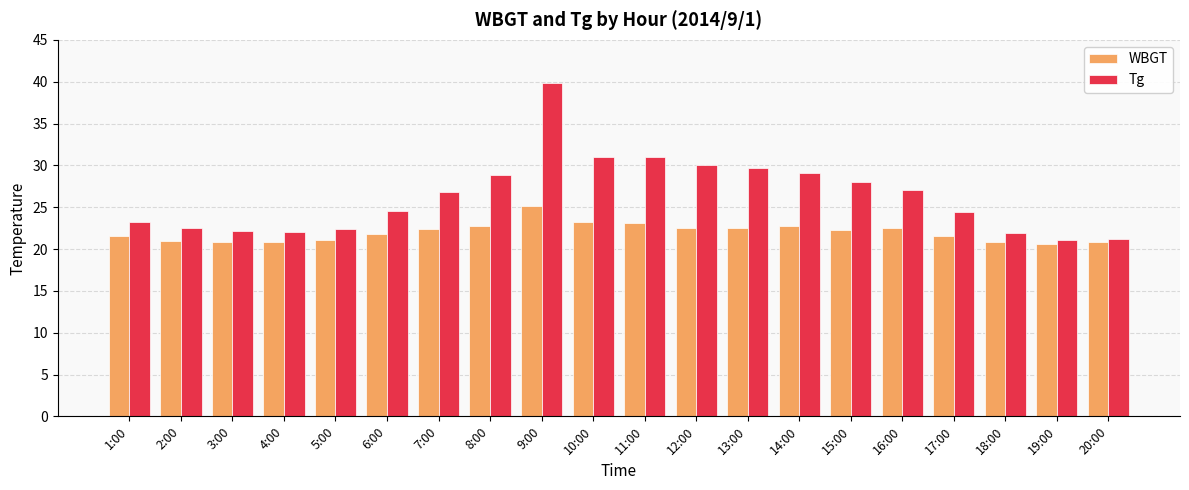

Rank the series by their average value, from highest to lowest.

Tg, WBGT